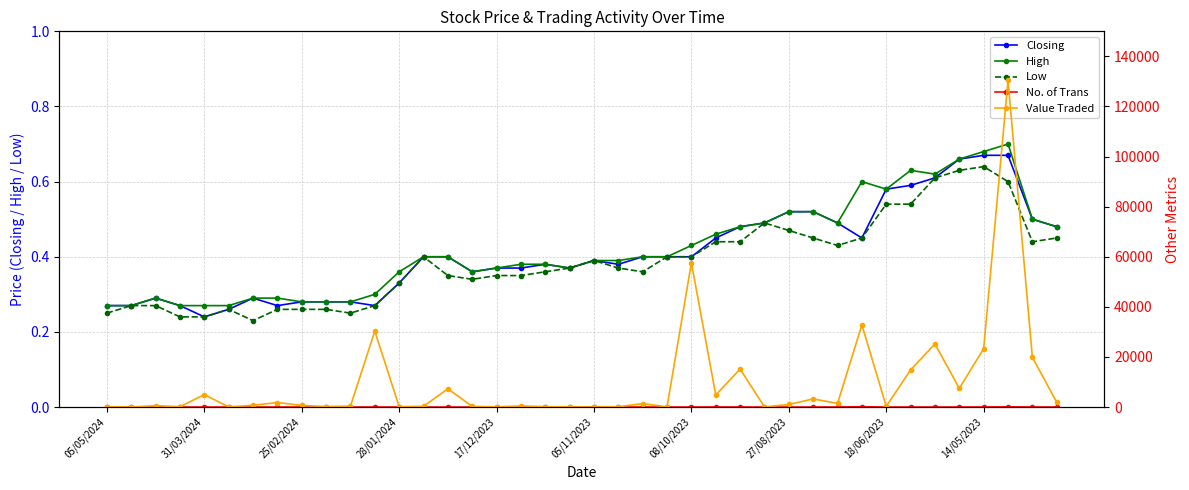

What are all the series names shown in the legend?

Closing, High, Low, No. of Trans, Value Traded